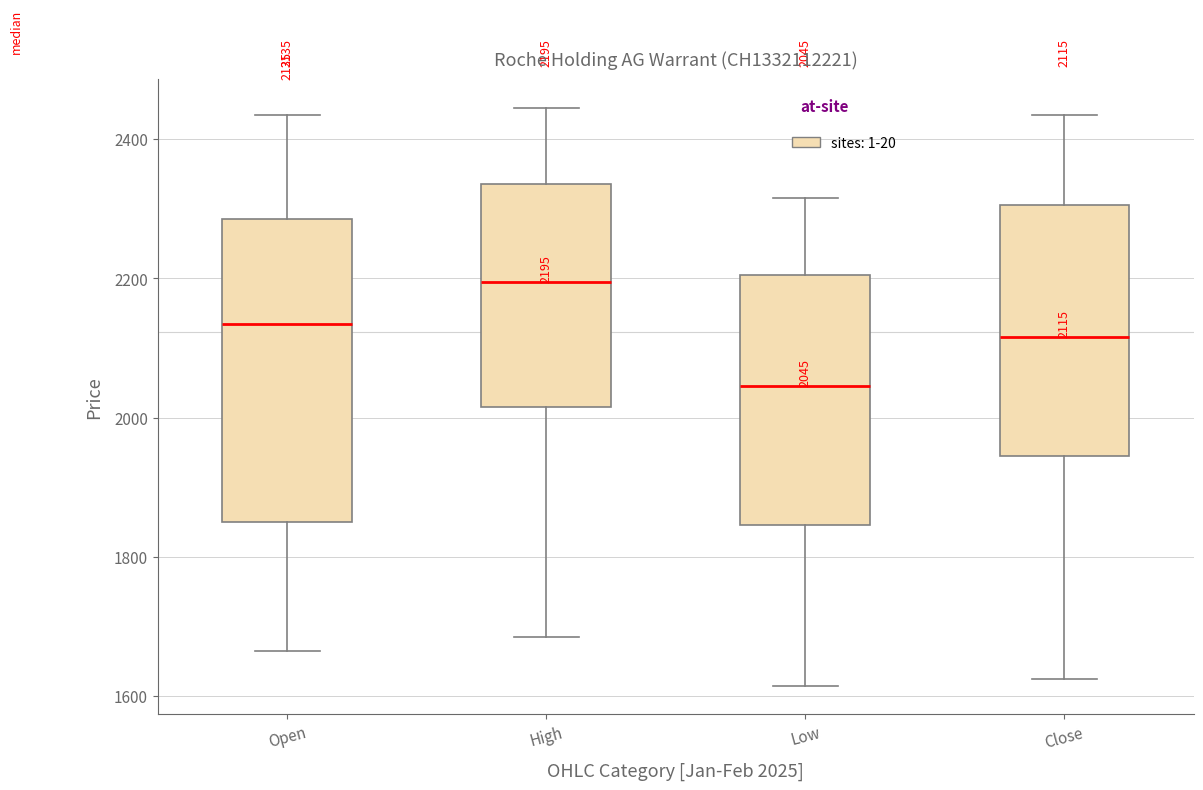

Which box is the tallest, from its lower edge to its upper edge?

Open